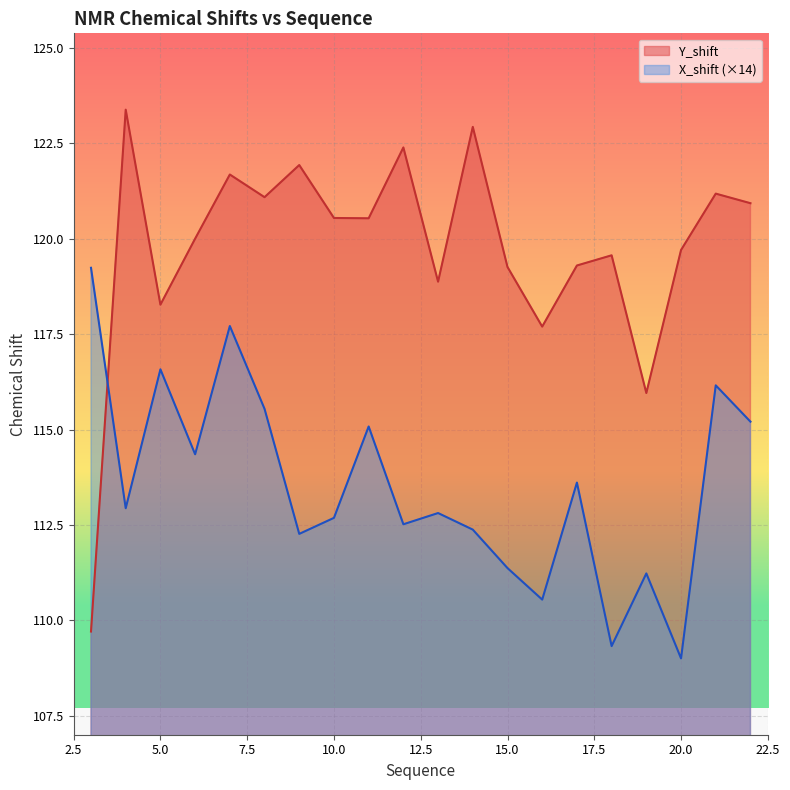

Reading left to right, extract all data points from this chart.

Y_shift: 3=109.7	4=123.4	5=118.3	6=120.0	7=121.7	8=121.1	9=121.9	10=120.5	11=120.5	12=122.4	13=118.9	14=122.9	15=119.3	16=117.7	17=119.3	18=119.6	19=116.0	20=119.7	21=121.2	22=120.9
X_shift: 3=119.2	4=112.9	5=116.6	6=114.4	7=117.7	8=115.5	9=112.3	10=112.7	11=115.1	12=112.5	13=112.8	14=112.4	15=111.4	16=110.5	17=113.6	18=109.3	19=111.2	20=109.0	21=116.2	22=115.2